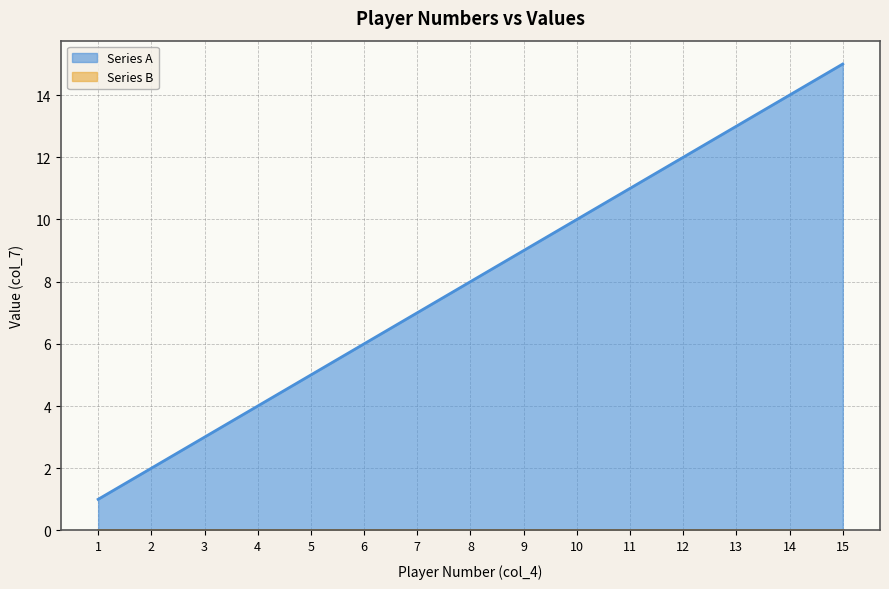

Reading left to right, extract all data points from this chart.

1	2	3	4	5	6	7	8	9	10	11	12	13	14	15